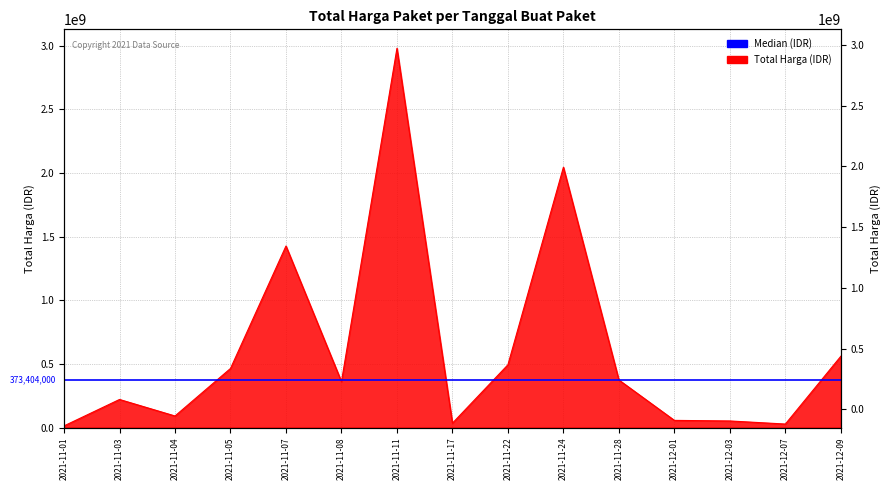

Reading right to left, transcribe all the data shown in this chart.

2021-12-09=559971000	2021-12-07=27412000	2021-12-03=51601000	2021-12-01=56152800	2021-11-28=373404000	2021-11-24=2044726200	2021-11-22=493000000	2021-11-17=34292000	2021-11-11=2978963240	2021-11-08=360565000	2021-11-07=1425867900	2021-11-05=464002100	2021-11-04=90672075	2021-11-03=220405270	2021-11-01=12787500